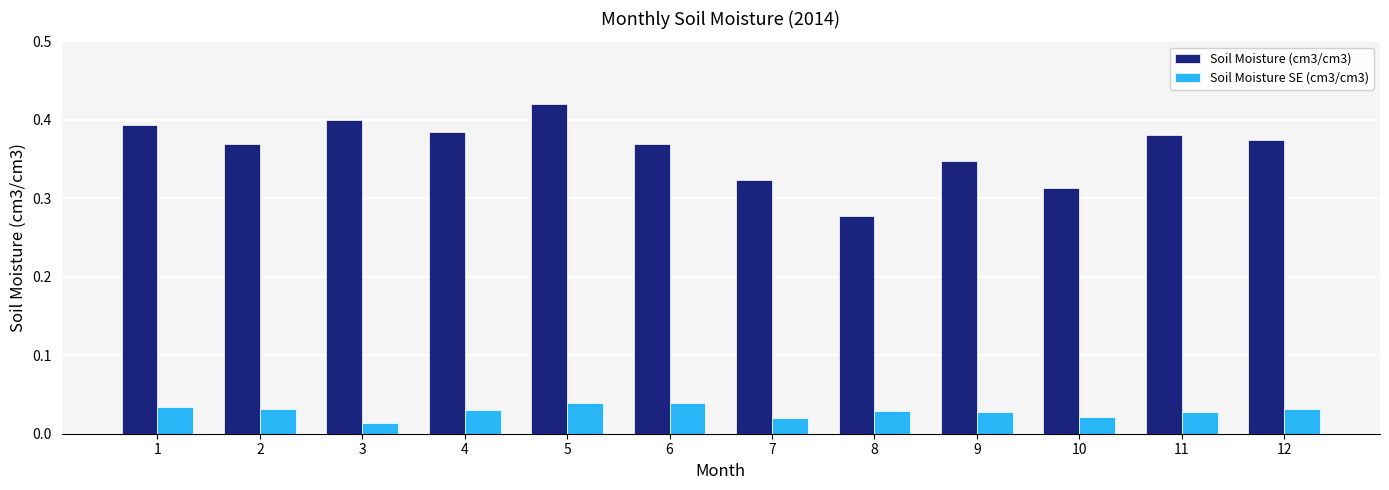

At which label does Soil Moisture (cm3/cm3) reach its minimum?

8